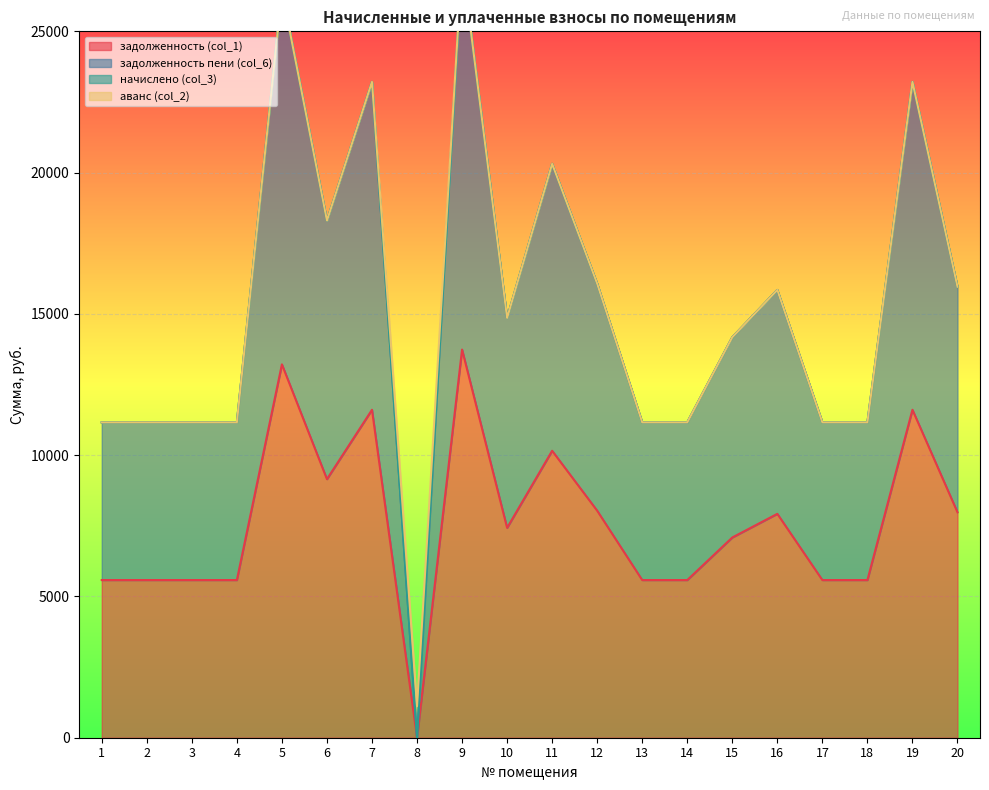

How many values in задолженность (col_1) are above zero?

19